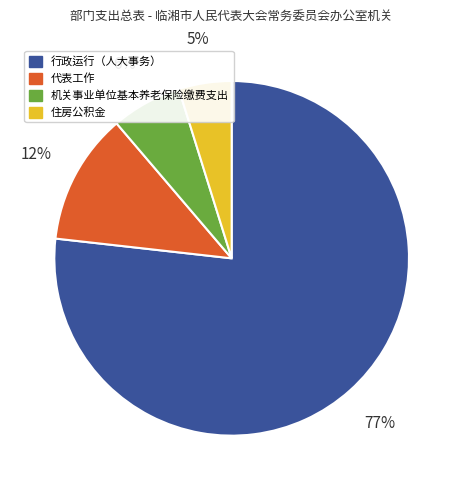

True or false: 机关事业单位基本养老保险缴费支出 accounts for 6% of the total.

True